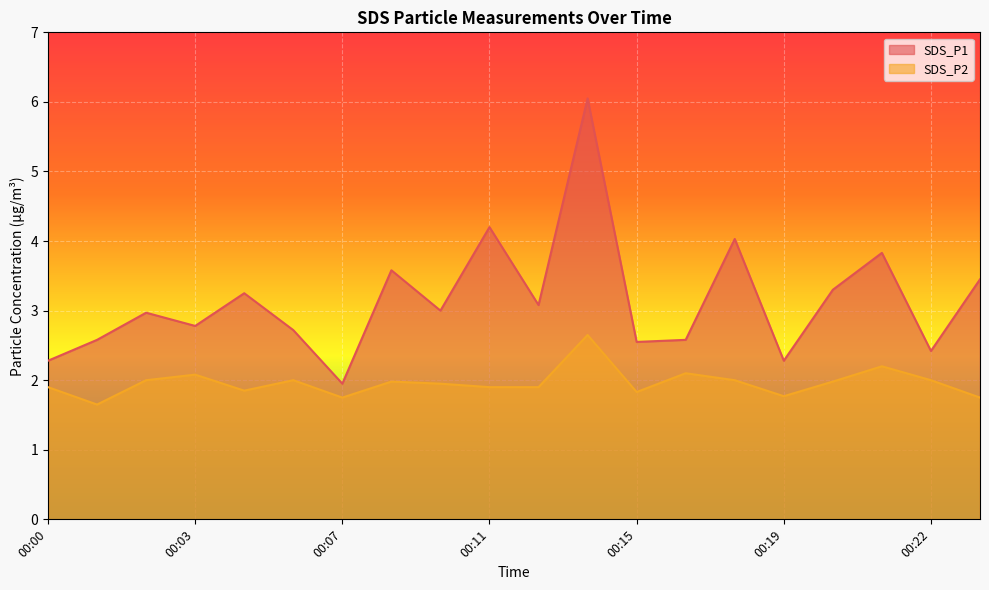

At which label does SDS_P1 reach its peak?

00:13